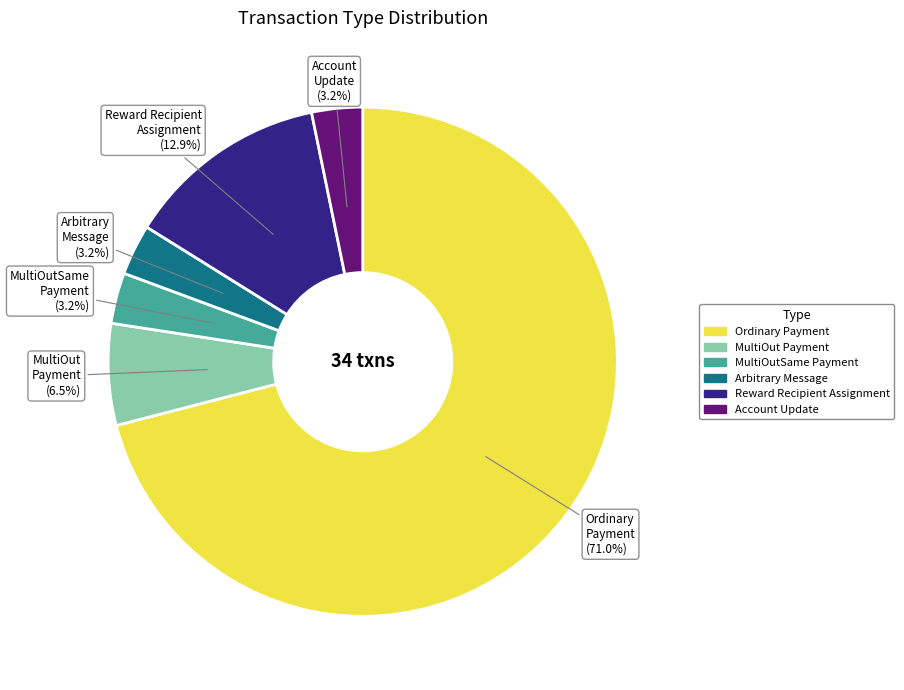

Is there a majority slice in this chart?

Yes